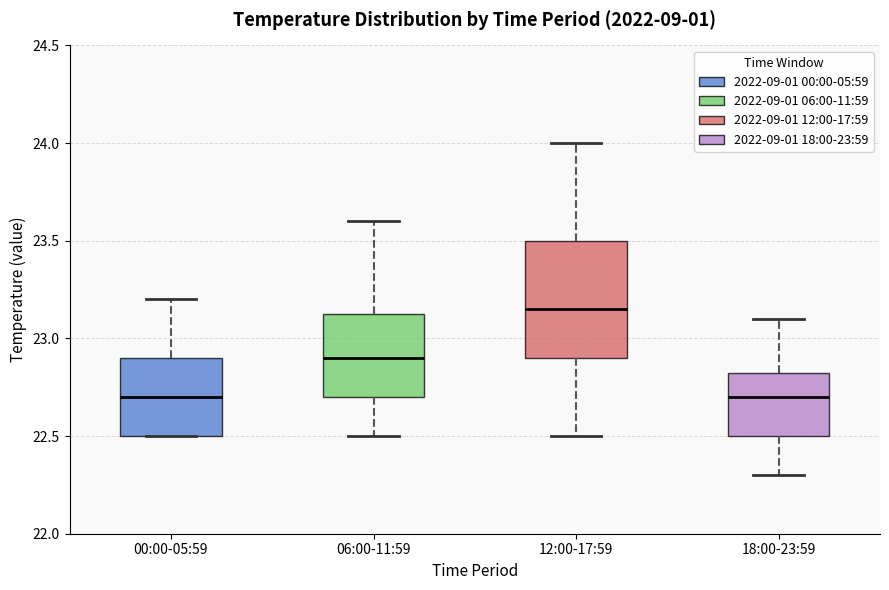

Where does the median line of the box for 12:00-17:59 sit on the y-axis? The values are not printed on the chart, so give them approximately, as read against the axis.

23.15